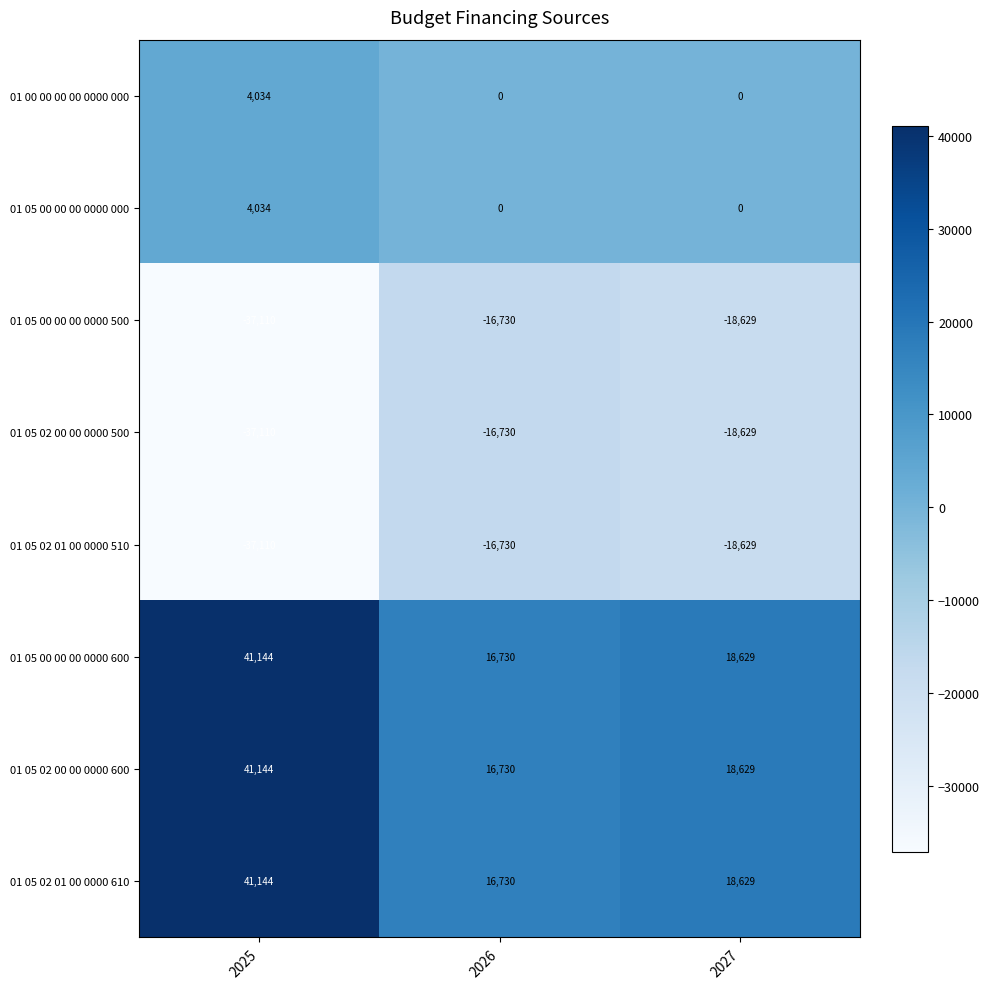

Reading right to left, transcribe all the data shown in this chart.

01 00 00 00 00 0000 000: 0	0	4034
01 05 00 00 00 0000 000: 0	0	4034
01 05 00 00 00 0000 500: -18629	-16730	-37110
01 05 02 00 00 0000 500: -18629	-16730	-37110
01 05 02 01 00 0000 510: -18629	-16730	-37110
01 05 00 00 00 0000 600: 18629	16730	41144
01 05 02 00 00 0000 600: 18629	16730	41144
01 05 02 01 00 0000 610: 18629	16730	41144